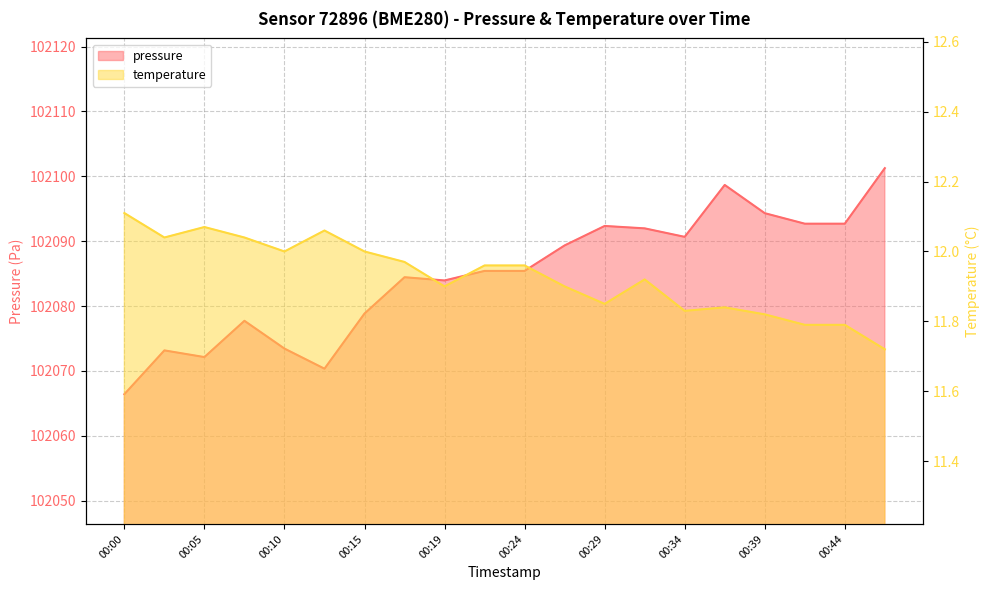

What are all the series names shown in the legend?

pressure, temperature